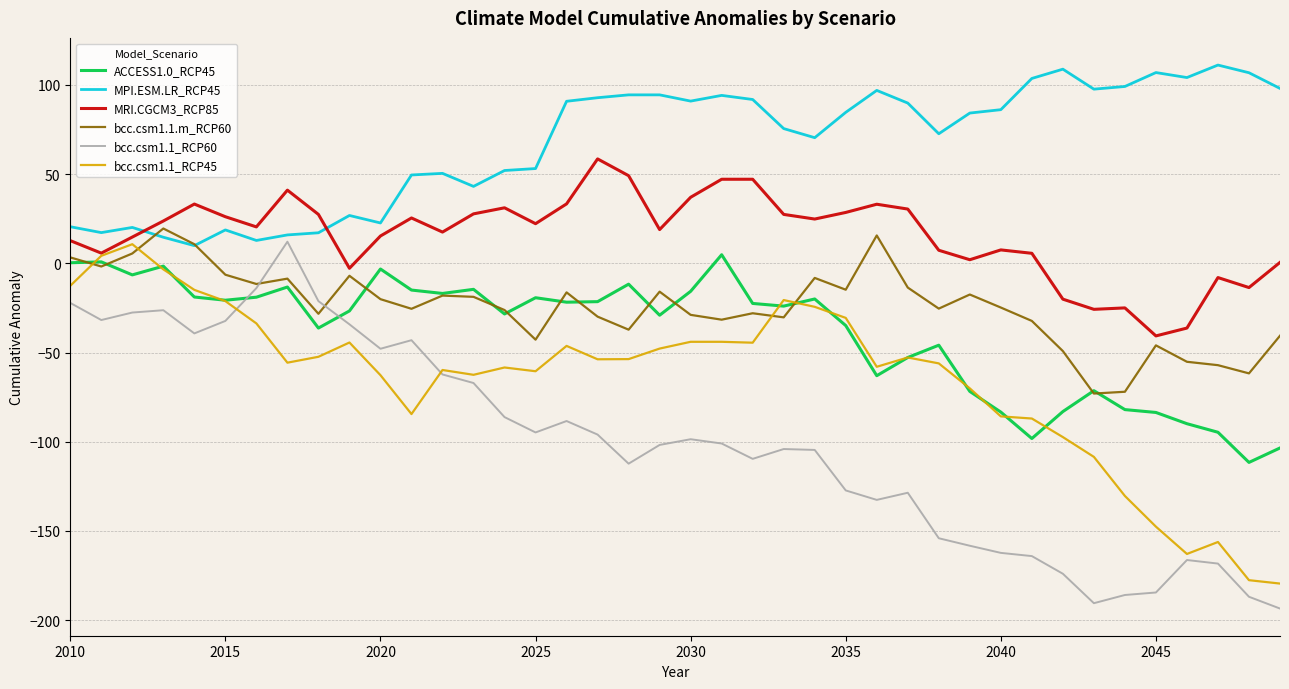

Does the chart have visible grid lines?

Yes